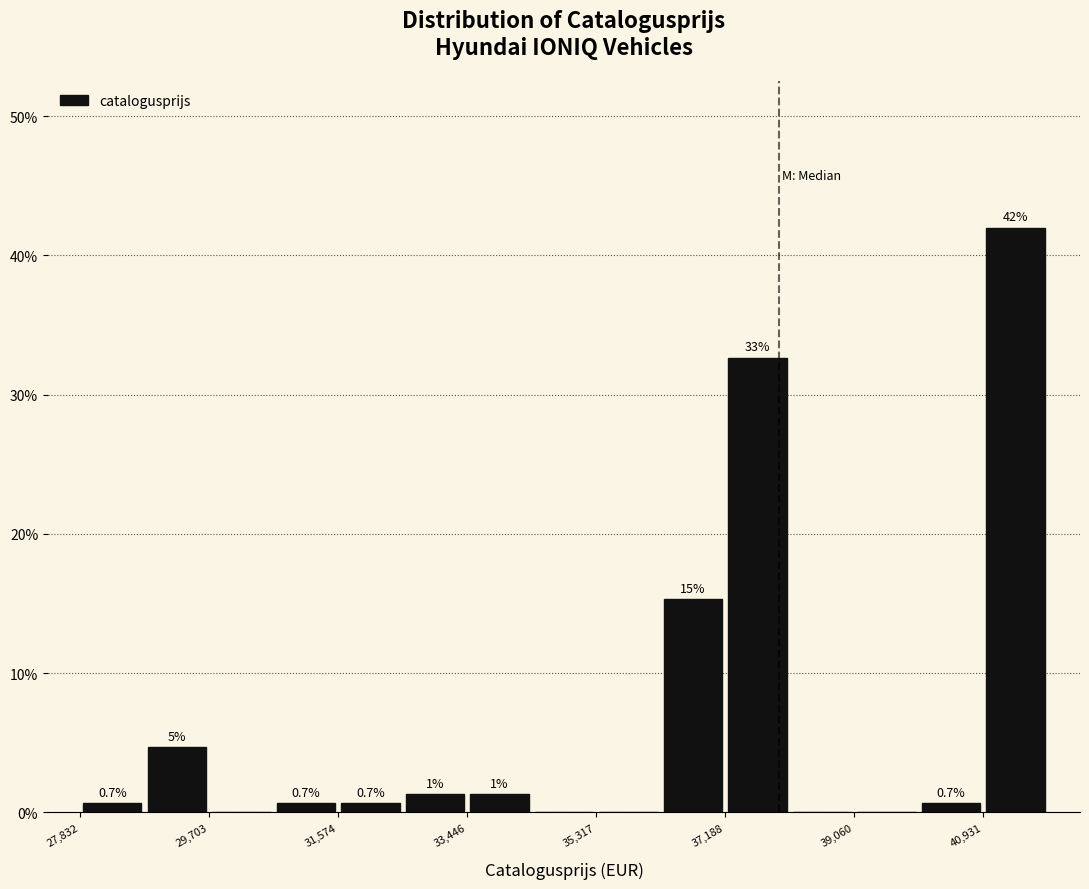

Which range on the x-axis has the tallest bar?

41000 to 41800